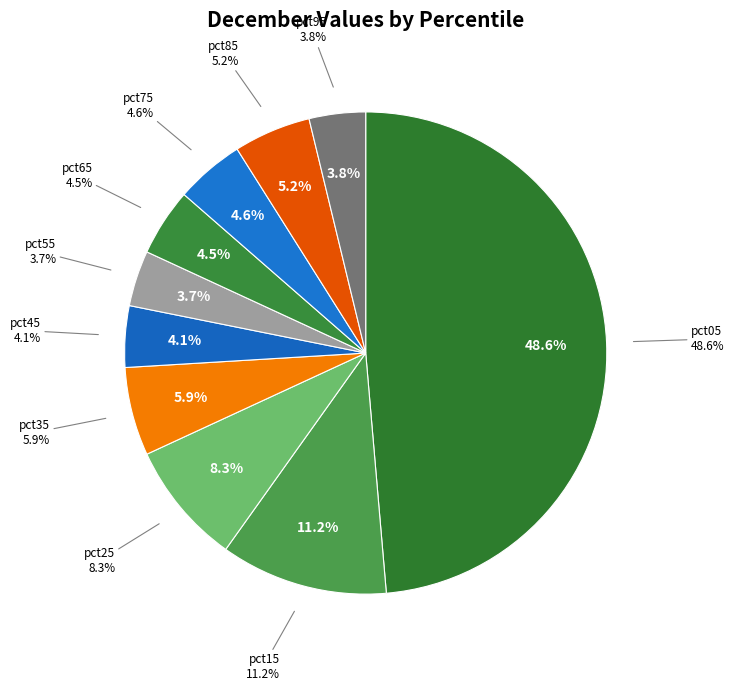

What is the smallest slice in the pie chart?

pct55